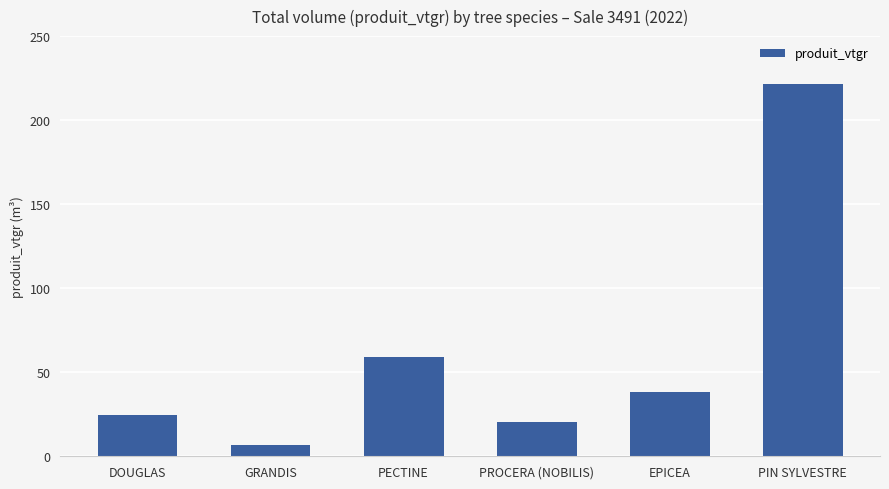

Which label corresponds to the largest value in the chart?

PIN SYLVESTRE